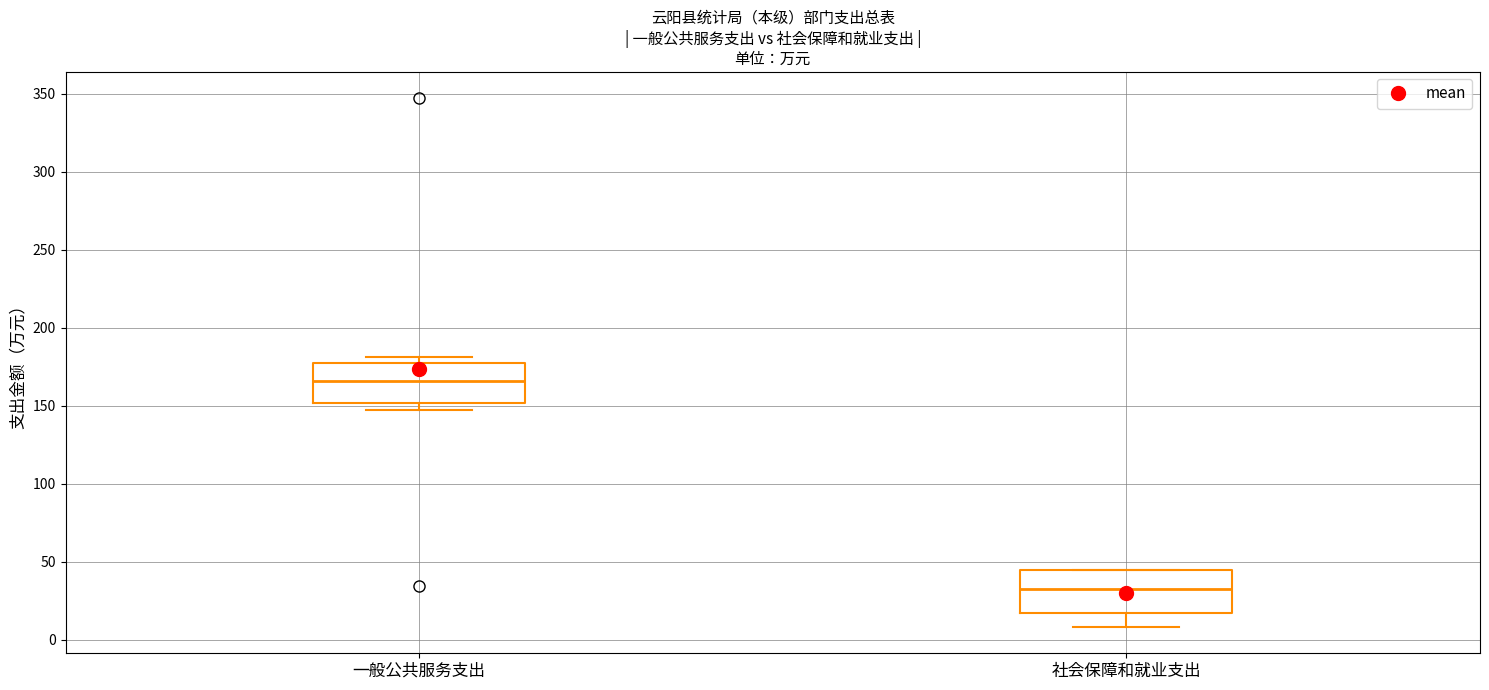

Which box's median line is the lowest?

社会保障和就业支出